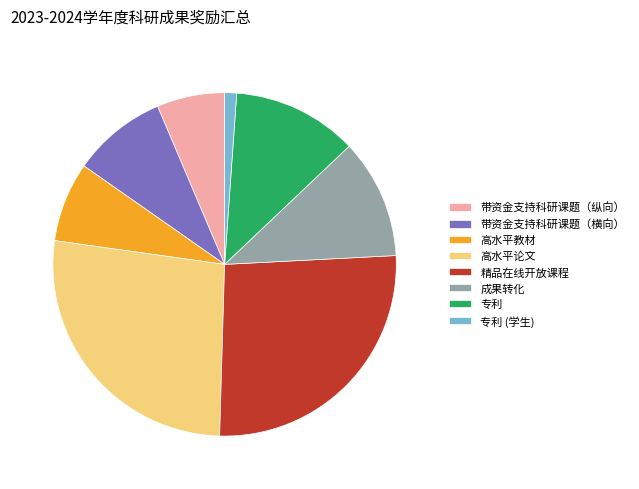

What is the smallest slice in the pie chart?

专利 (学生)